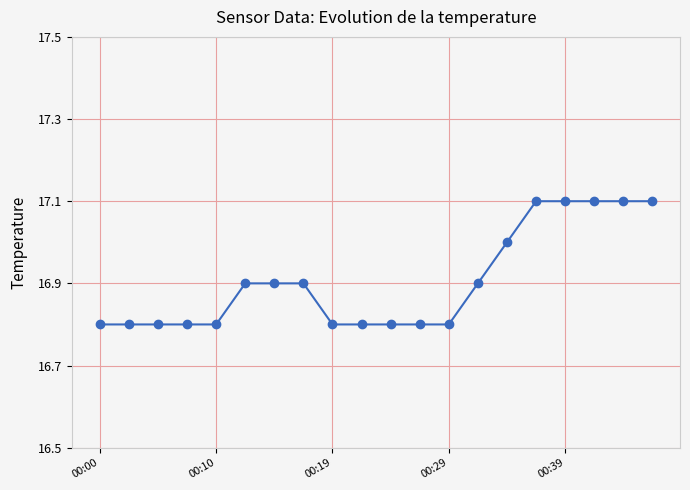

What is the sum of all values?

338.1